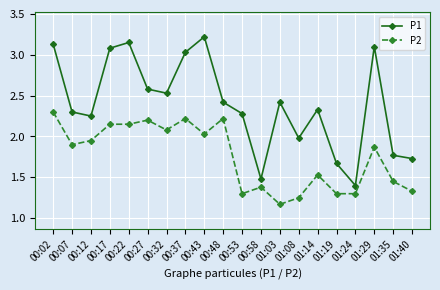

Rank the series at 01:19 from lowest to highest value.

P2, P1